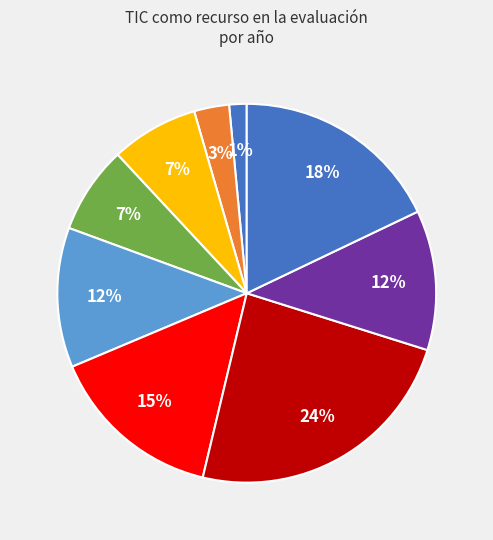

Count the number of slices in the pie.

9